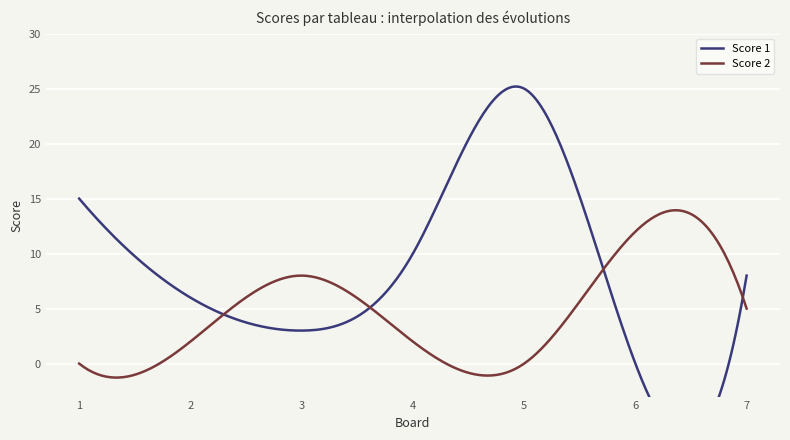

At 7, list the series in order from largest to smallest.

Score 1, Score 2